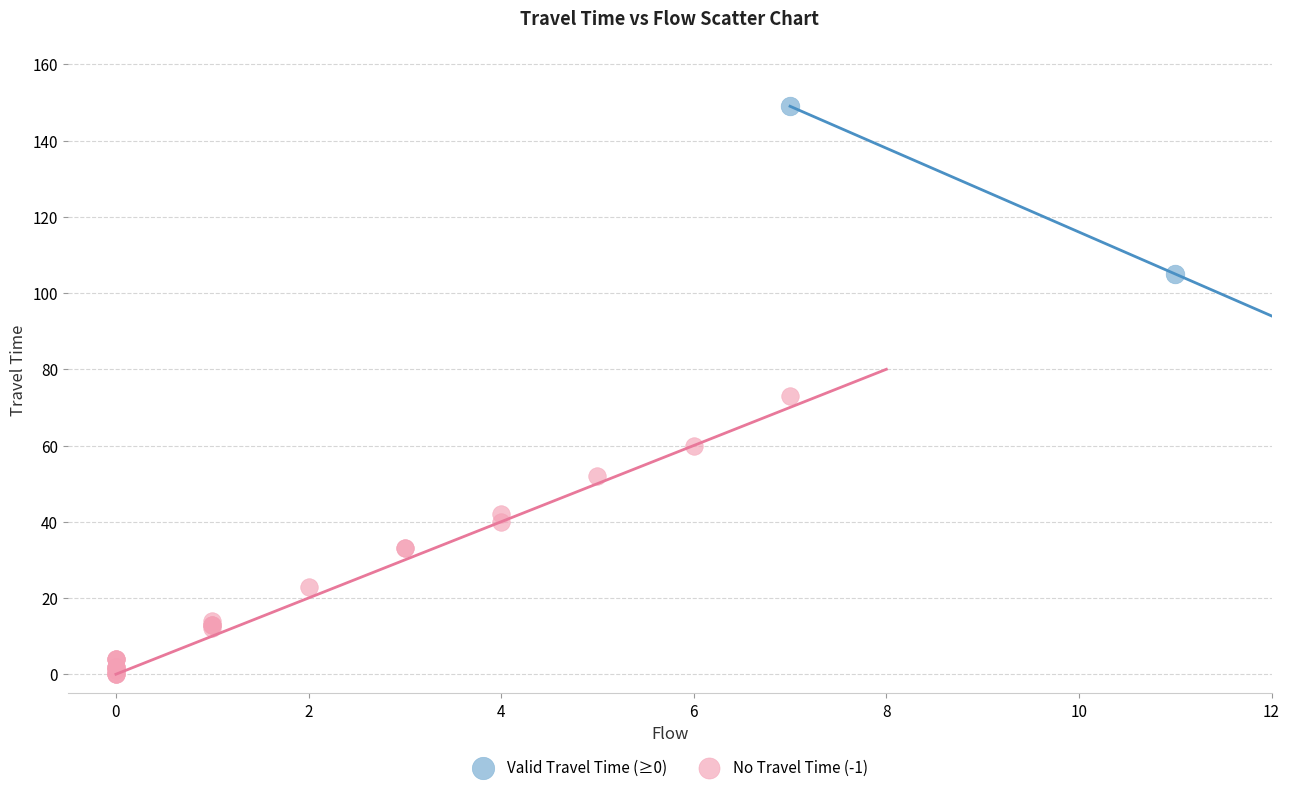

Which series has the widest spread of Y values?

No Travel Time (-1)